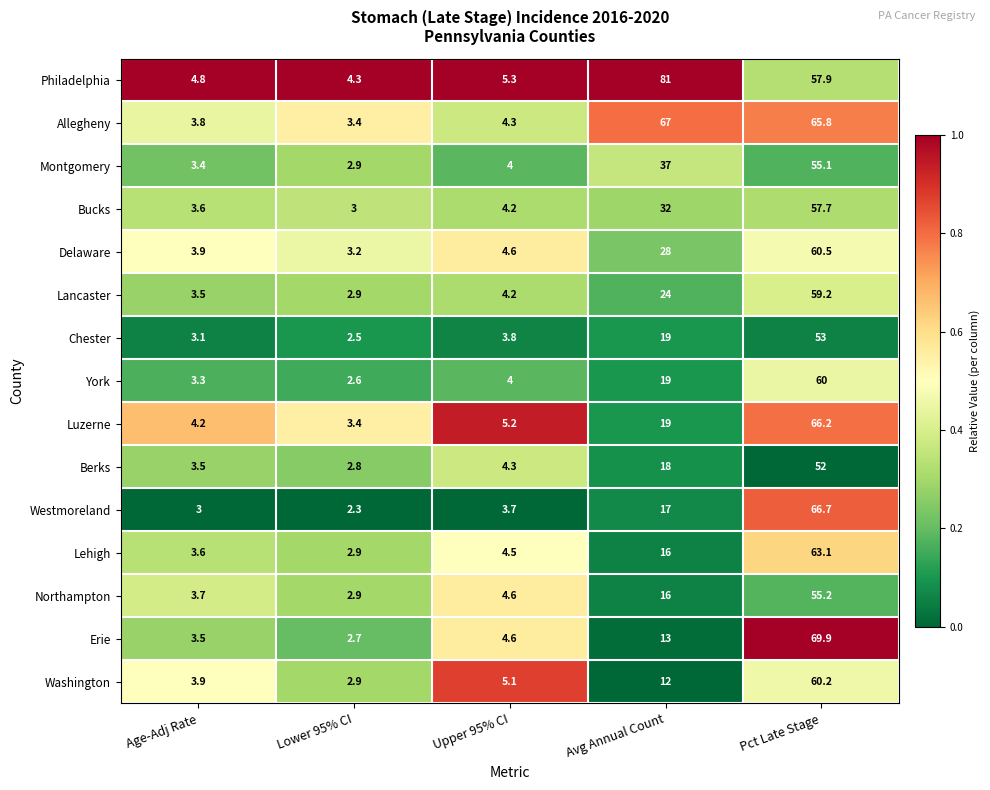

At which category is the sum across all series the highest?

Pct Late Stage